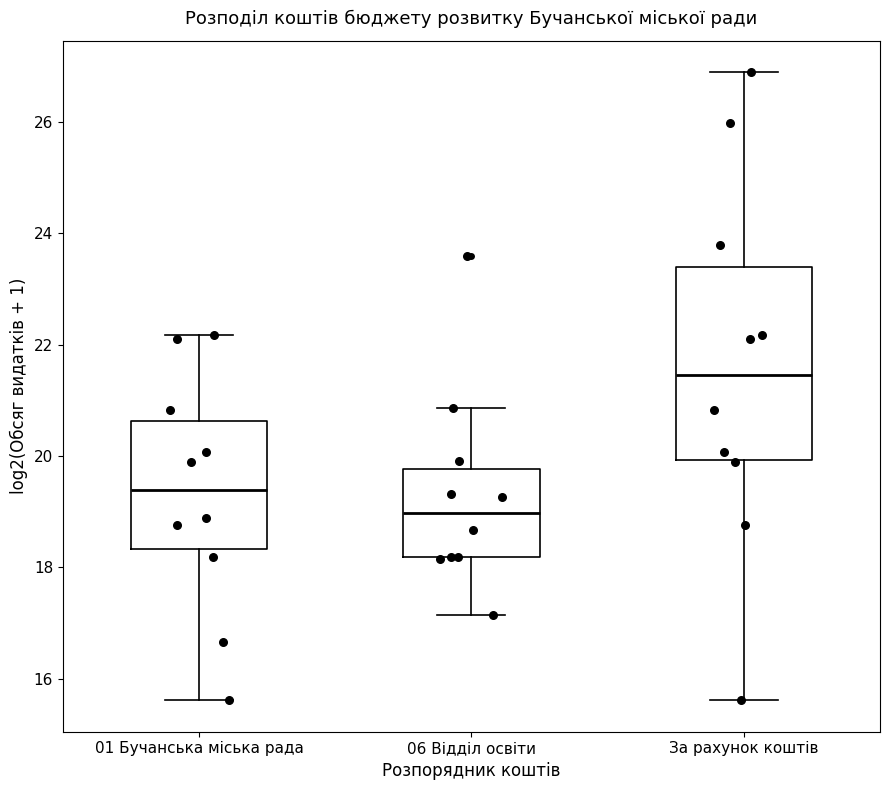

Reading left to right, transcribe this box plot: for each box, give where its median line is, the range the box spans, and where its two whiskers end, as read against the y-axis. The values are not printed on the chart, so give them approximately, as read against the axis.

01 Бучанська міська рада: median 19.4, box 18.4 to 20.6, whiskers 15.6 to 22.2
06 Відділ освіти: median 19.0, box 18.2 to 19.8, whiskers 17.2 to 20.8
За рахунок коштів: median 21.4, box 20.0 to 23.4, whiskers 15.6 to 26.8